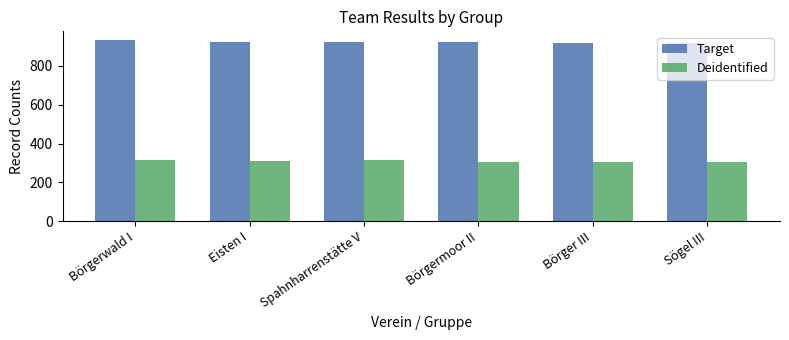

What is the difference between the Target values at Sögel III and Börger III?

1.6